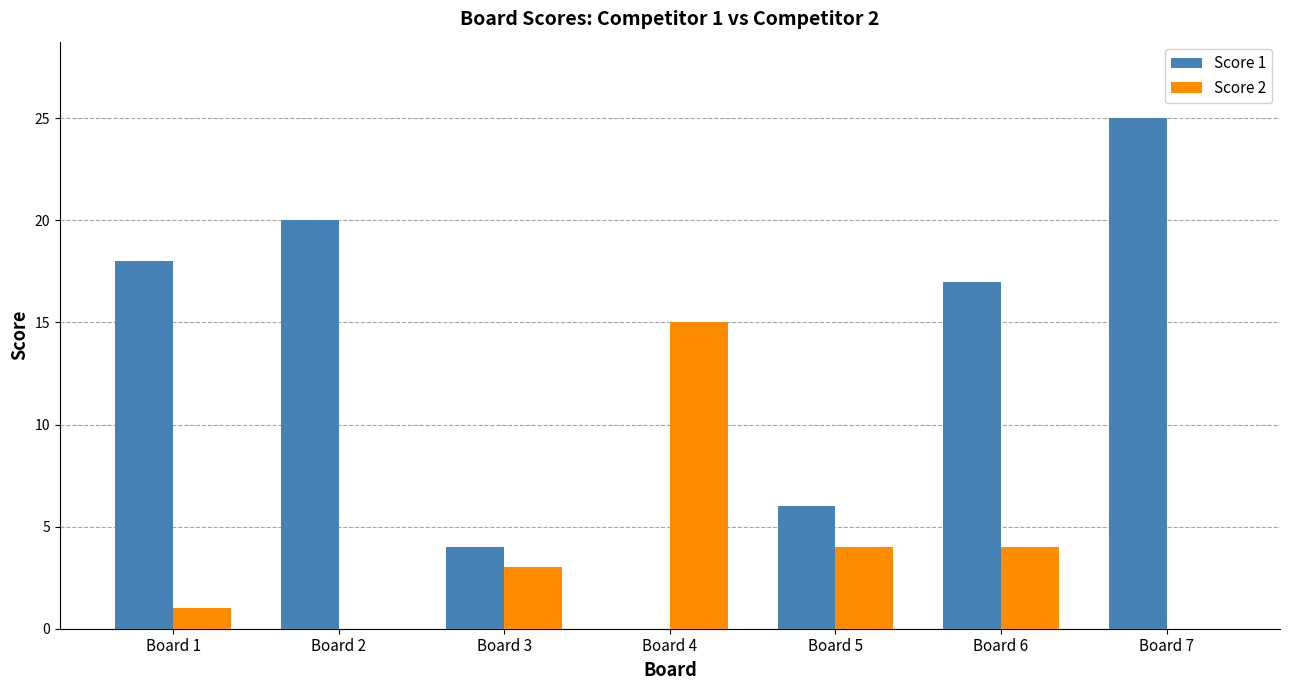

Between Board 2 and Board 5, which series saw the biggest shift?

Score 1